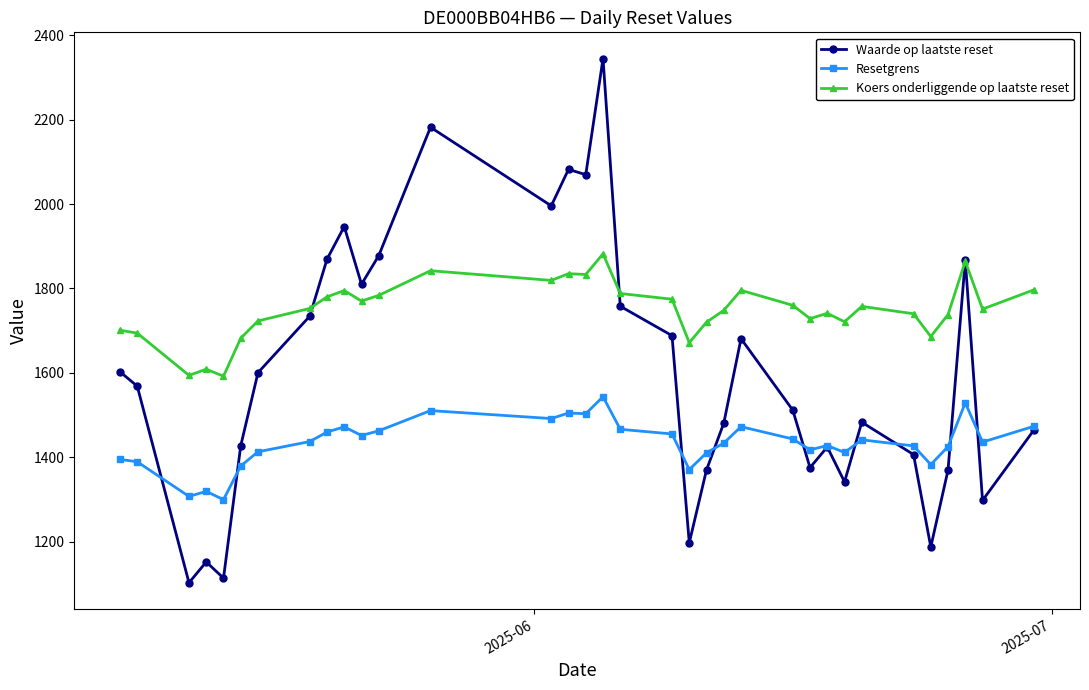

In Koers onderliggende op laatste reset, how many points are higher than both neighbors (excluding endpoints)?

9